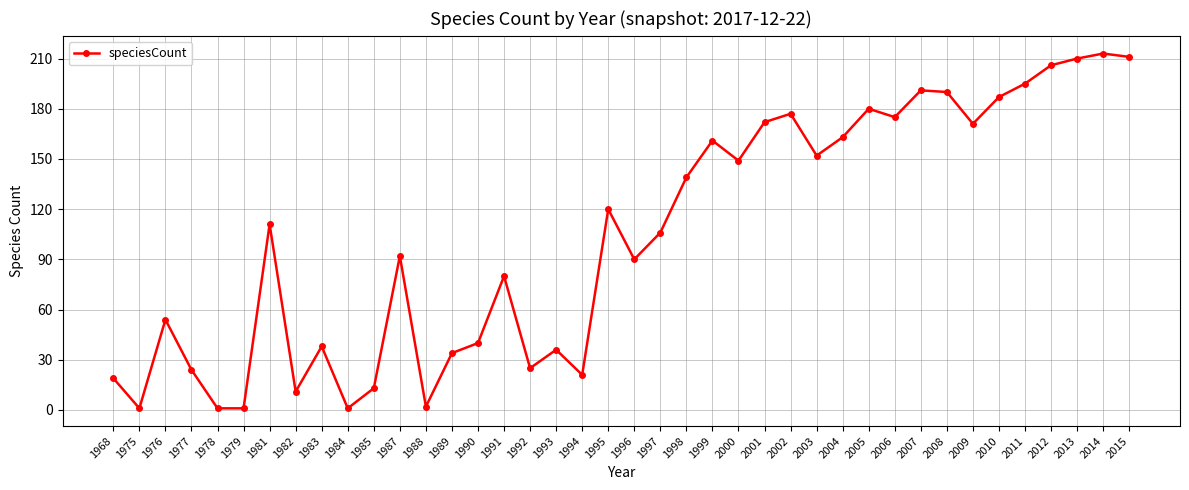

The value at 1997 is 157. True or false?

False